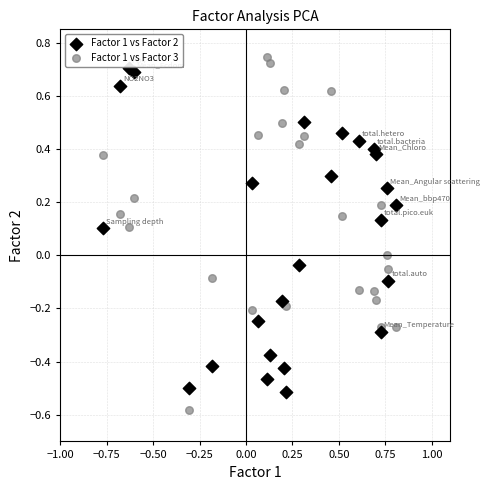

Which series contains the lowest Y value?

Factor 1 vs Factor 3